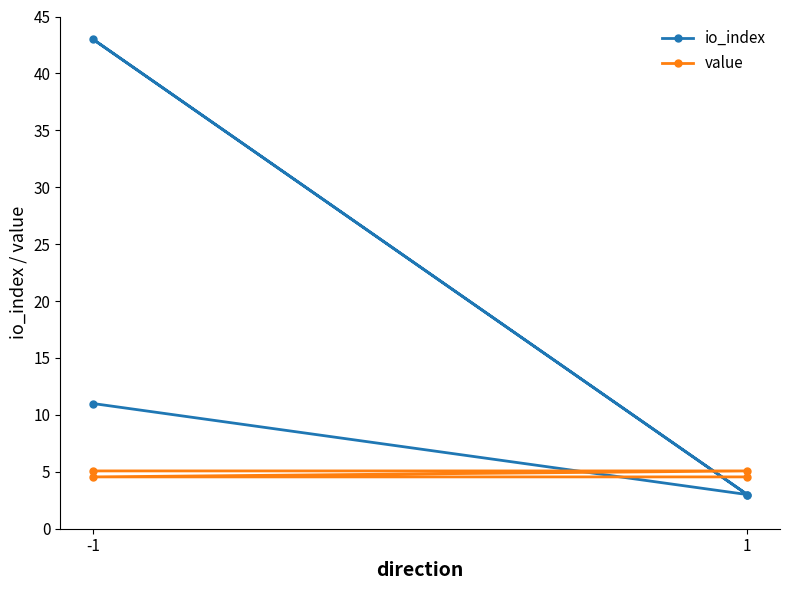

Reading left to right, extract all data points from this chart.

io_index: 11.0	3.0	43.0	3.0
value: 5.1	5.1	4.6	4.6